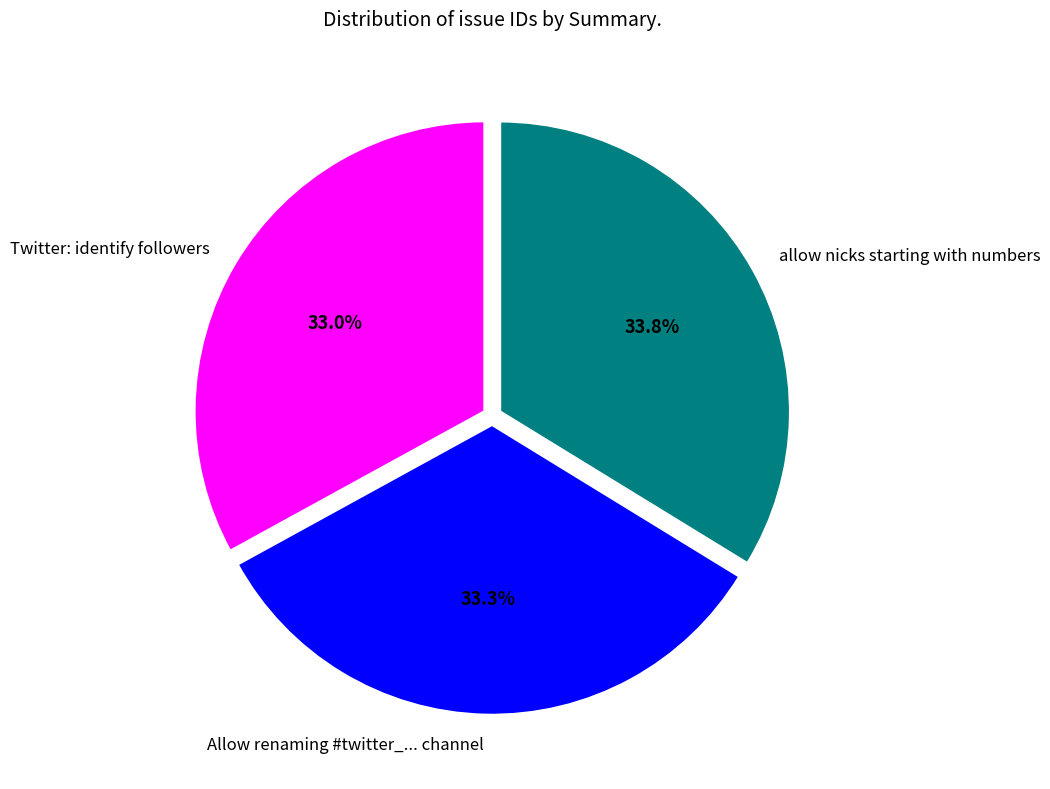

Does any single category account for the majority?

No